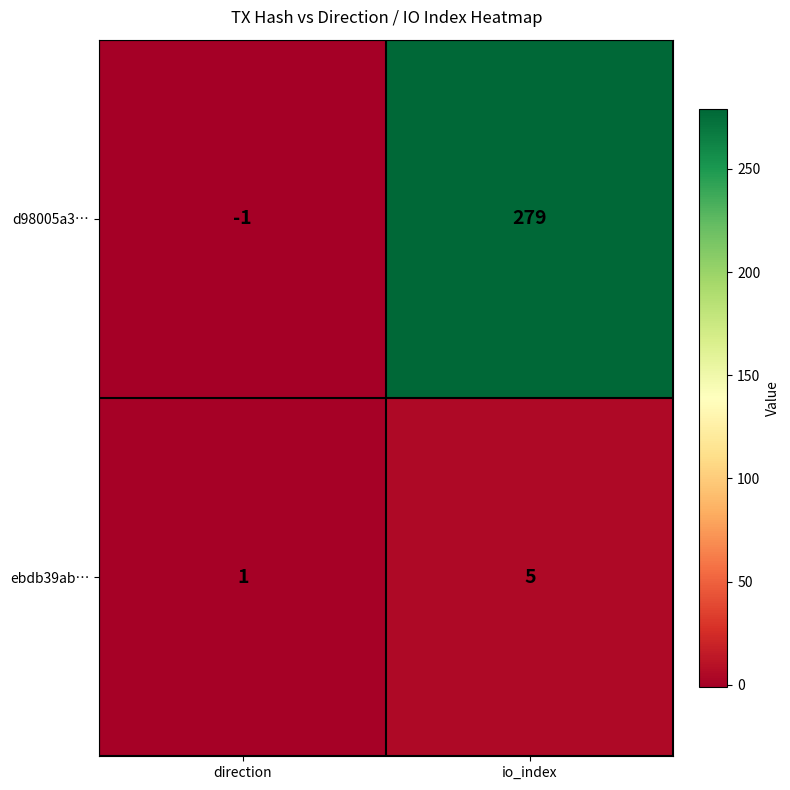

Count the number of data series in this chart.

2